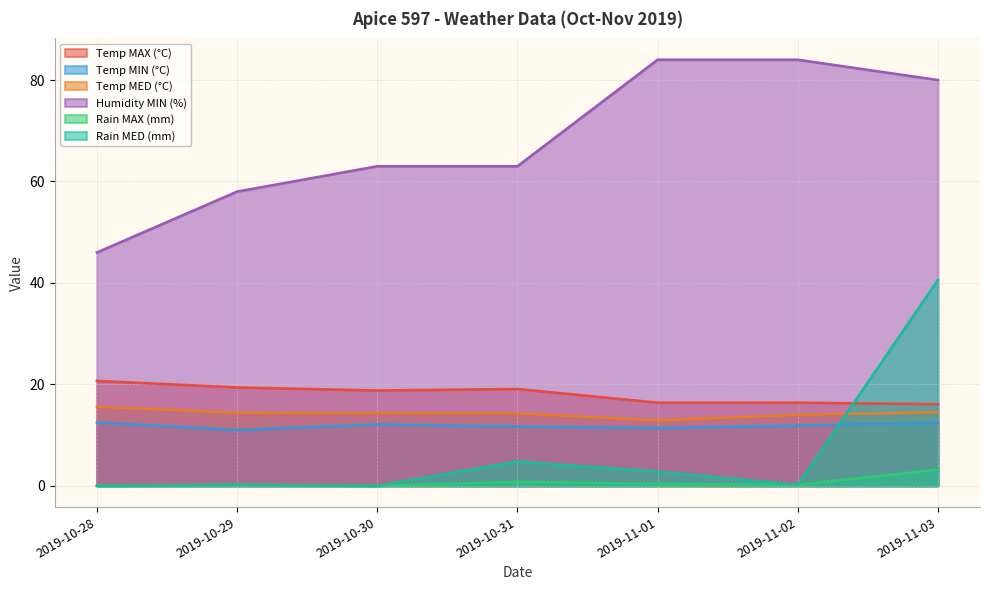

At how many categories does at least one series exceed 63?

3